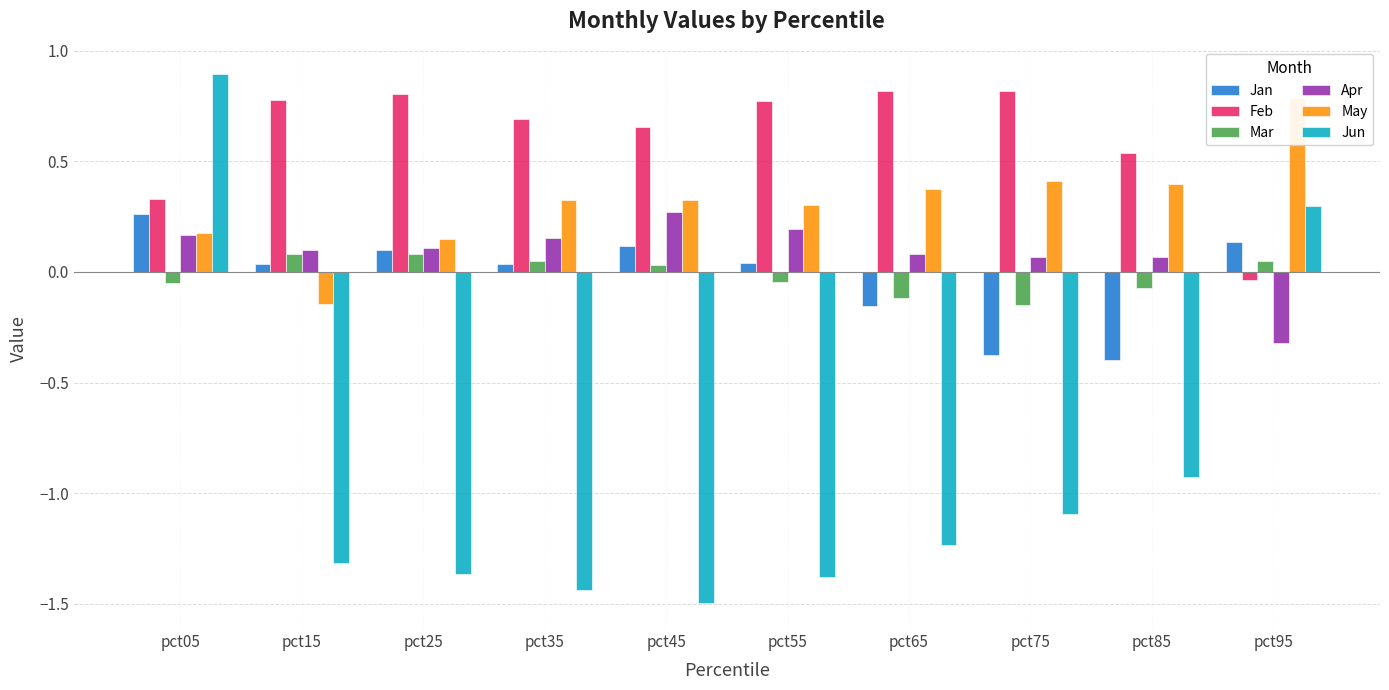

What is the sum of the Feb values at pct35 and pct85?

1.2